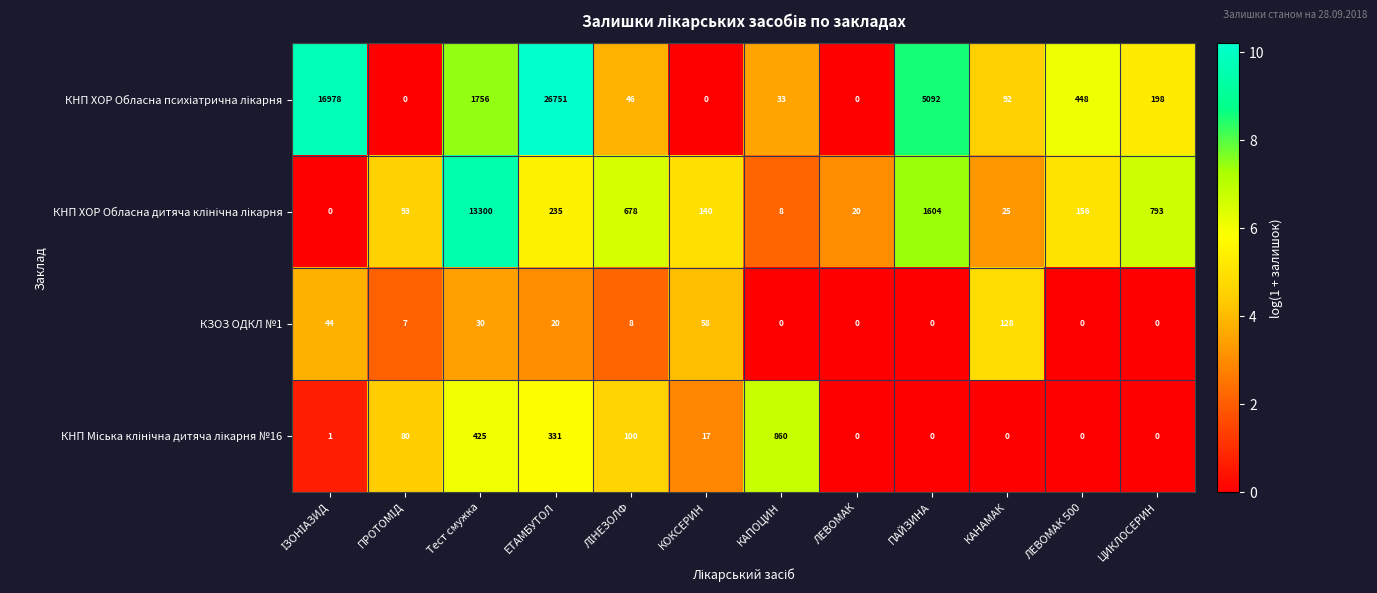

At how many categories does at least one series exceed 9?

12